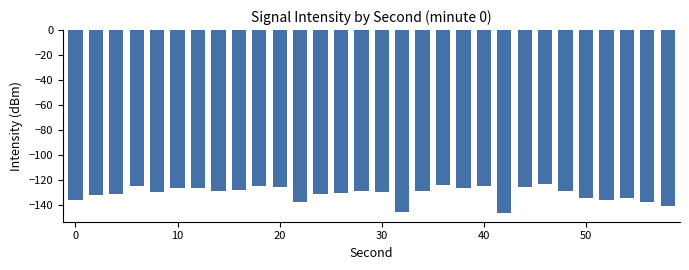

What is the value of the 22nd bar from the left?

-146.1